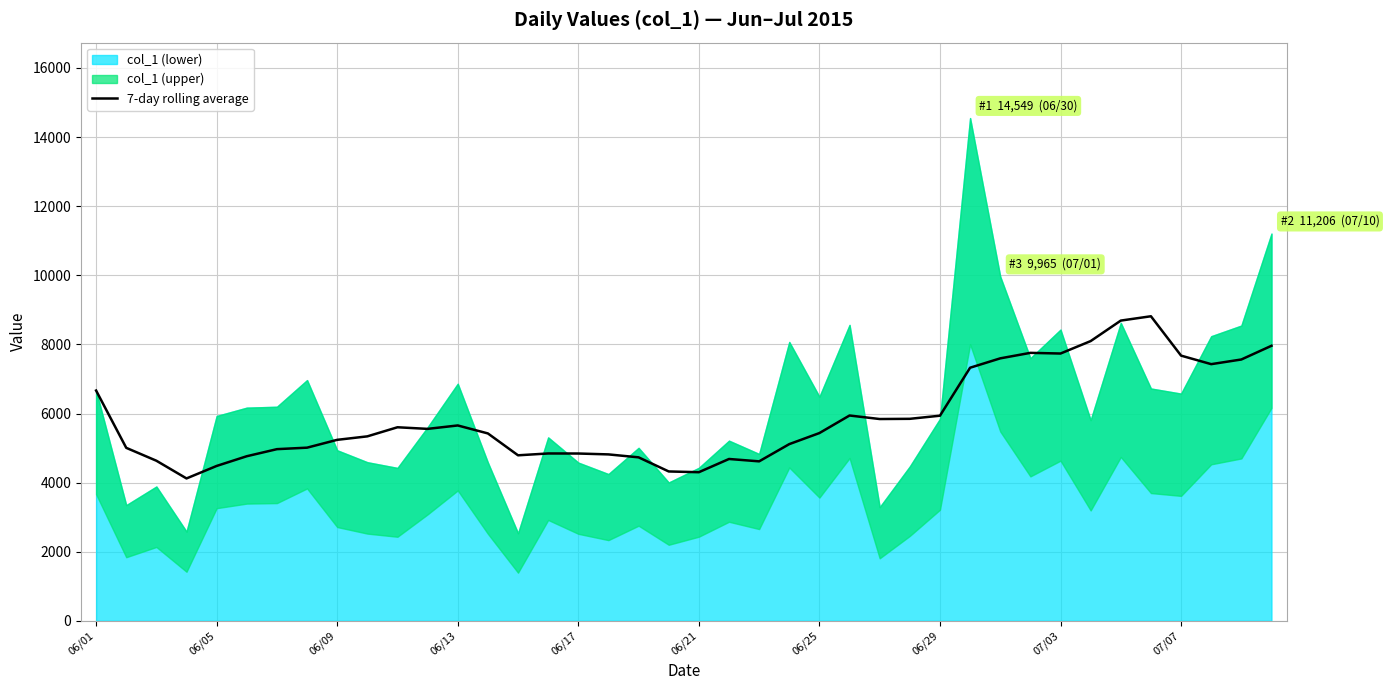

What is the highest value of the 7-day rolling average series?

8814.1